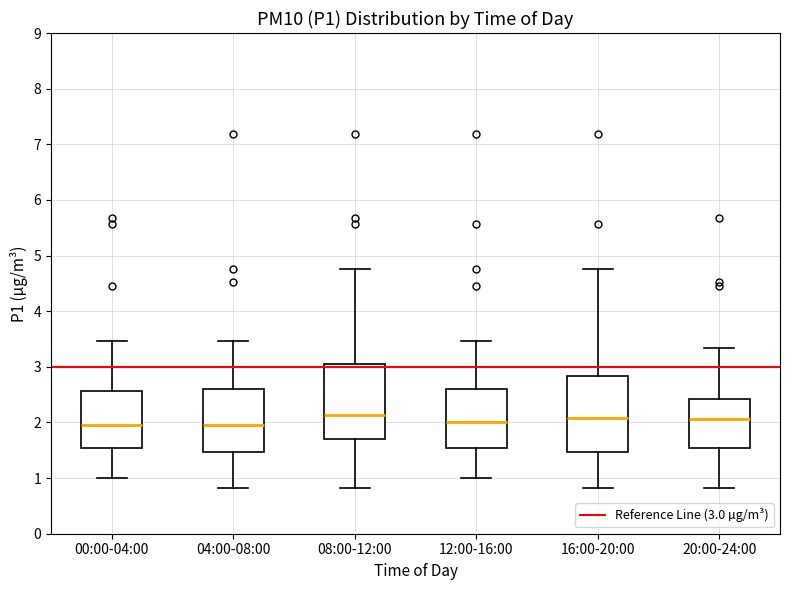

Reading left to right, transcribe this box plot: for each box, give where its median line is, the range the box spans, and where its two whiskers end, as read against the y-axis. The values are not printed on the chart, so give them approximately, as read against the axis.

00:00-04:00: median 2.0, box 1.5 to 2.6, whiskers 1.0 to 3.5
04:00-08:00: median 2.0, box 1.5 to 2.6, whiskers 0.8 to 3.5
08:00-12:00: median 2.1, box 1.7 to 3.0, whiskers 0.8 to 4.8
12:00-16:00: median 2.0, box 1.5 to 2.6, whiskers 1.0 to 3.5
16:00-20:00: median 2.1, box 1.5 to 2.8, whiskers 0.8 to 4.8
20:00-24:00: median 2.1, box 1.5 to 2.4, whiskers 0.8 to 3.3